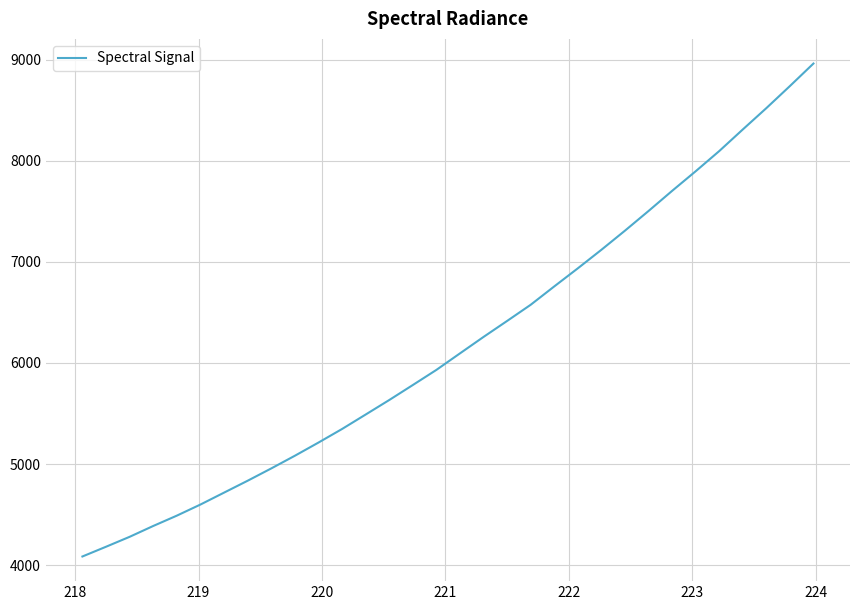

What is the difference between the maximum and minimum values?

4875.4